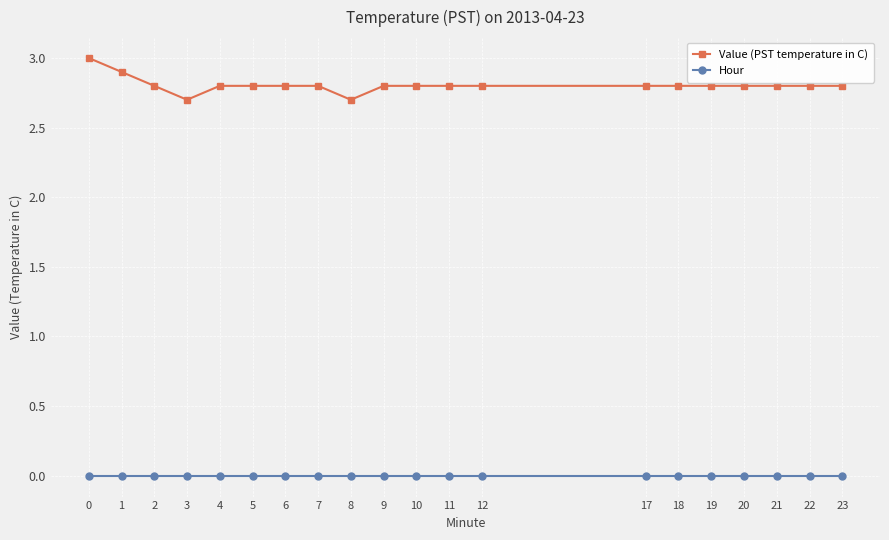

Reading left to right, list all the values displayed in this chart.

Value (PST temperature in C): 3.0	2.9	2.8	2.7	2.8	2.8	2.8	2.8	2.7	2.8	2.8	2.8	2.8	2.8	2.8	2.8	2.8	2.8	2.8	2.8
Hour: 0.0	0.0	0.0	0.0	0.0	0.0	0.0	0.0	0.0	0.0	0.0	0.0	0.0	0.0	0.0	0.0	0.0	0.0	0.0	0.0